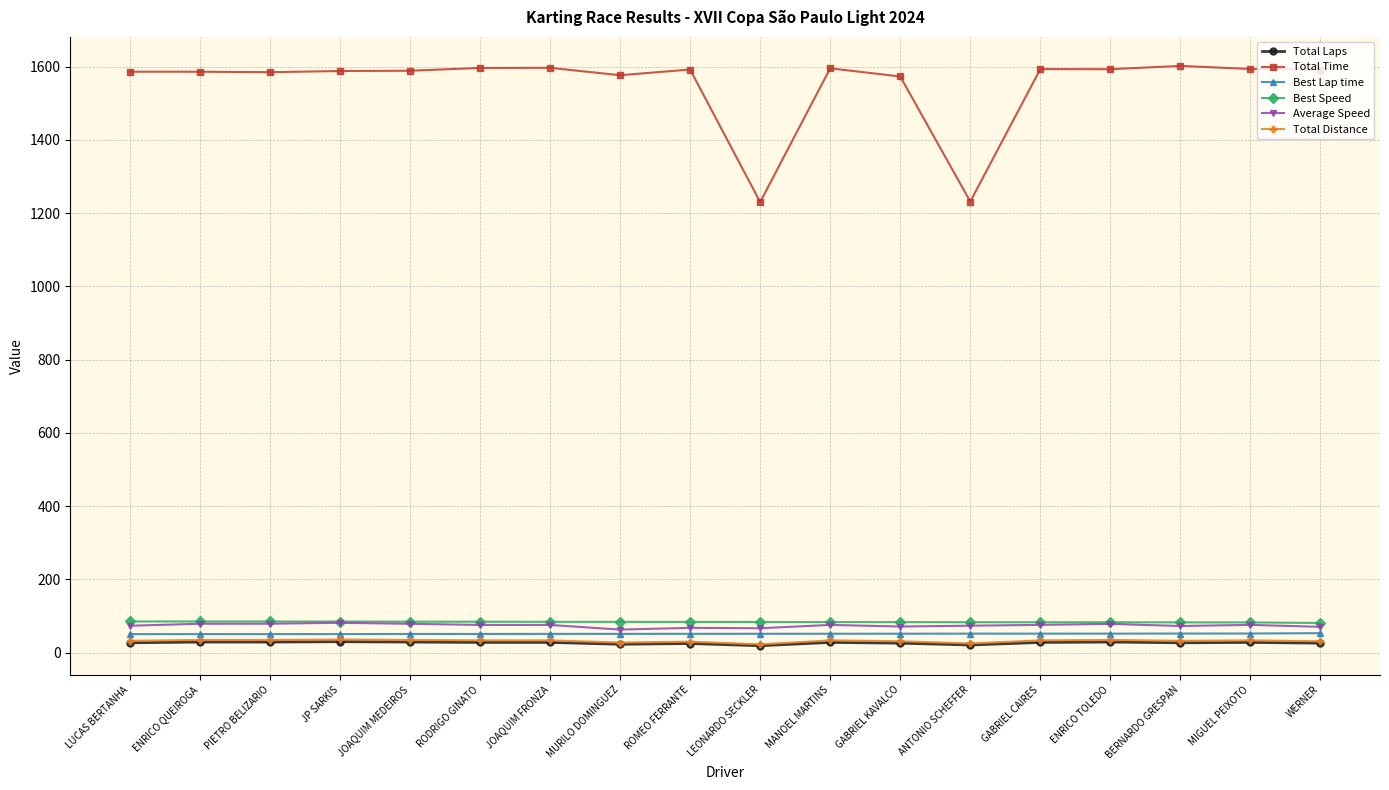

True or false: Best Speed and Total Distance cross at least once.

False